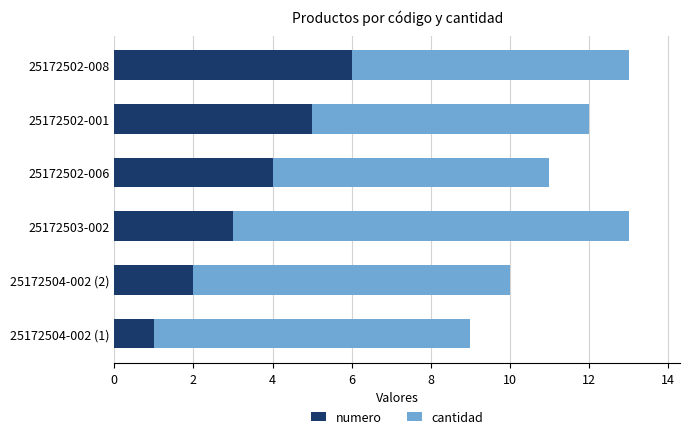

What is the maximum value for numero?

6